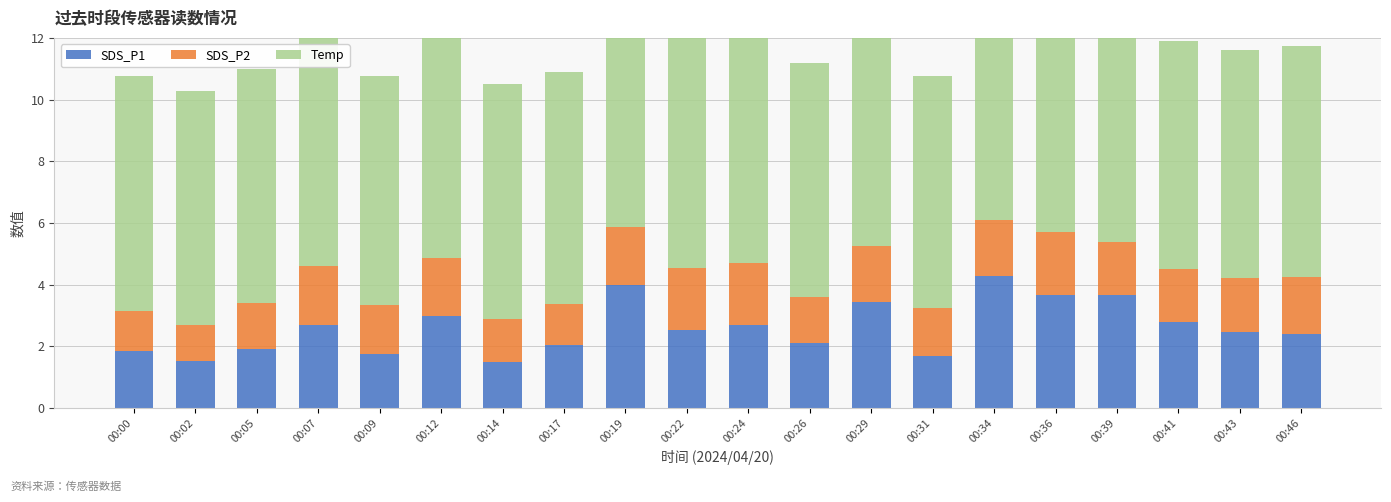

Reading left to right, extract all data points from this chart.

SDS_P1: 1.9	1.5	1.9	2.7	1.8	3.0	1.5	2.0	4.0	2.5	2.7	2.1	3.5	1.7	4.3	3.7	3.6	2.8	2.5	2.4
SDS_P2: 1.3	1.2	1.5	1.9	1.6	1.9	1.4	1.3	1.9	2.0	2.0	1.5	1.8	1.6	1.8	2.0	1.7	1.7	1.8	1.8
Temp: 7.6	7.6	7.6	7.5	7.4	7.6	7.6	7.5	7.6	7.6	7.6	7.6	7.5	7.5	7.5	7.5	7.5	7.4	7.4	7.5